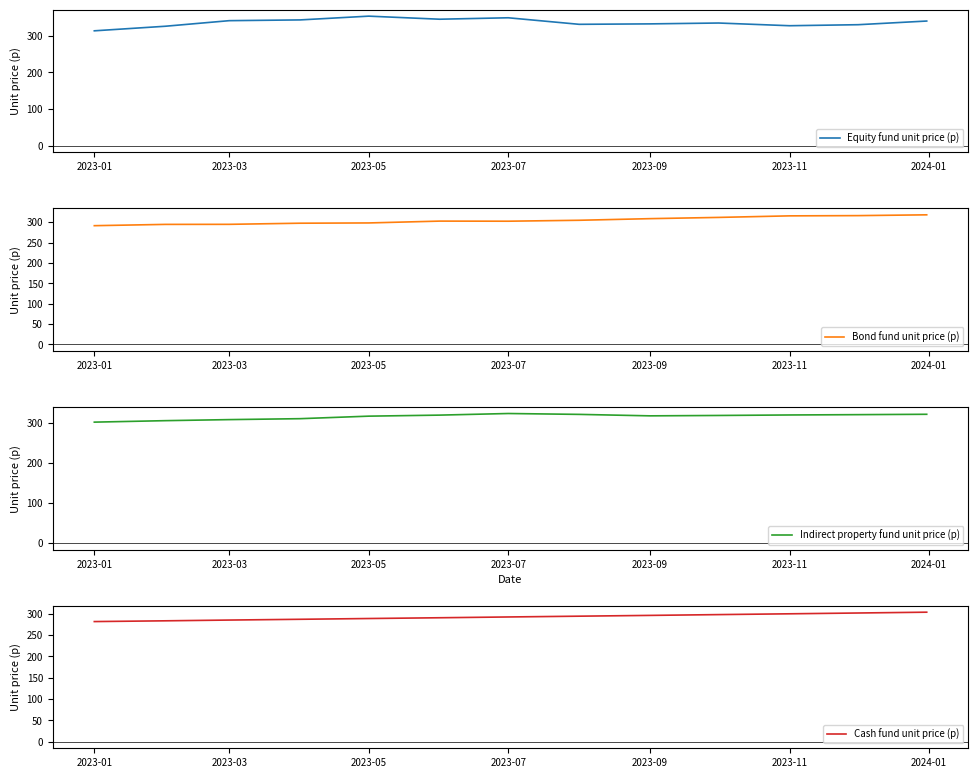

What is the smallest value displayed?

281.8